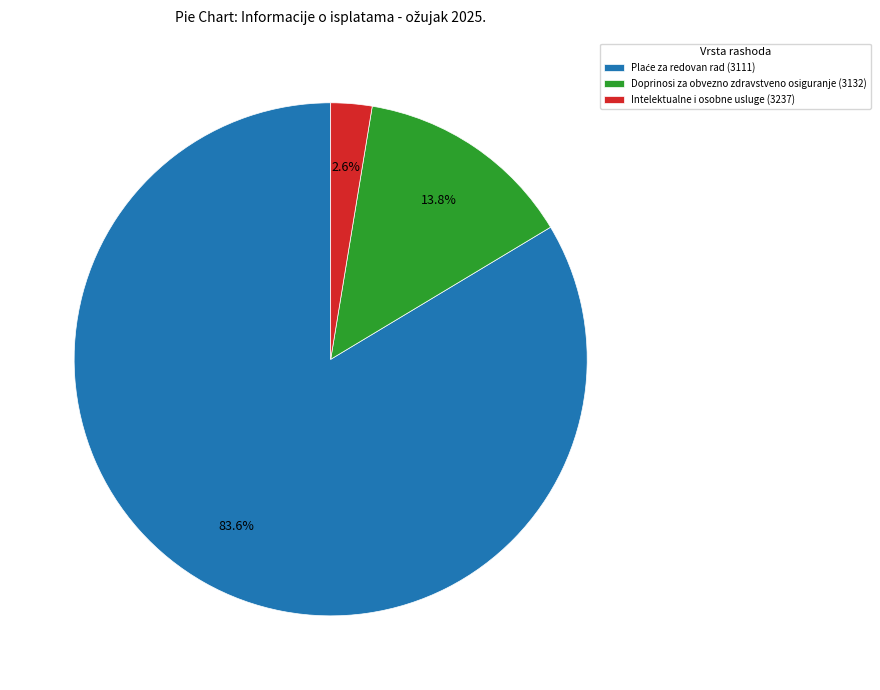

How many slices are in this pie chart?

3